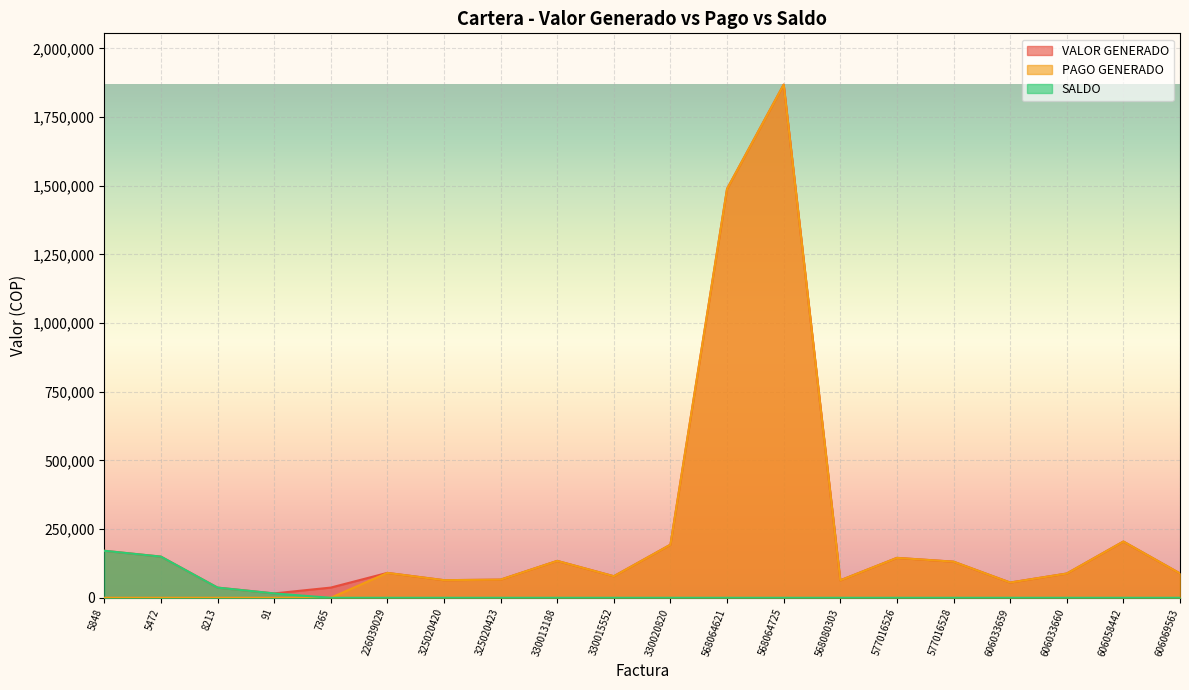

True or false: VALOR GENERADO and PAGO GENERADO intersect in this chart.

False